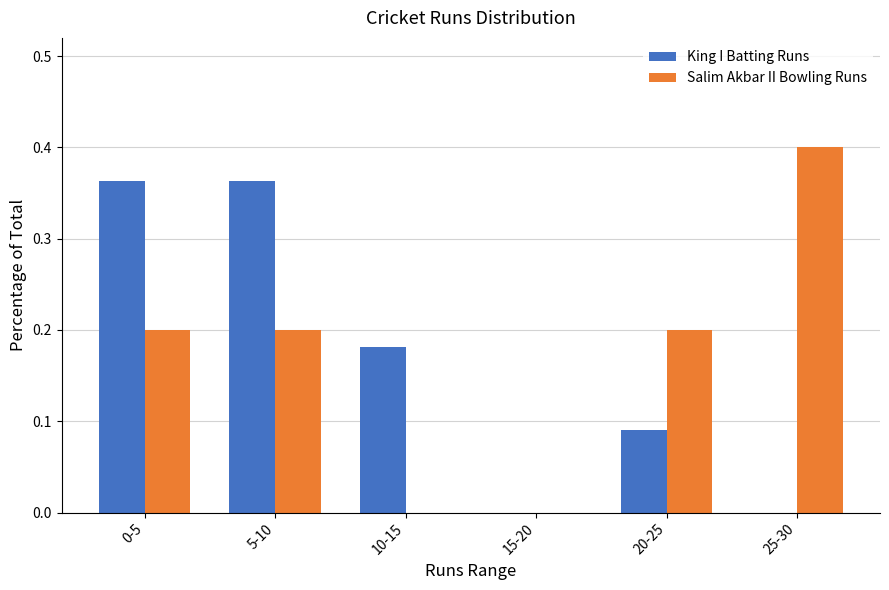

Which series changed the most between 10-15 and 25-30?

Salim Akbar II Bowling Runs